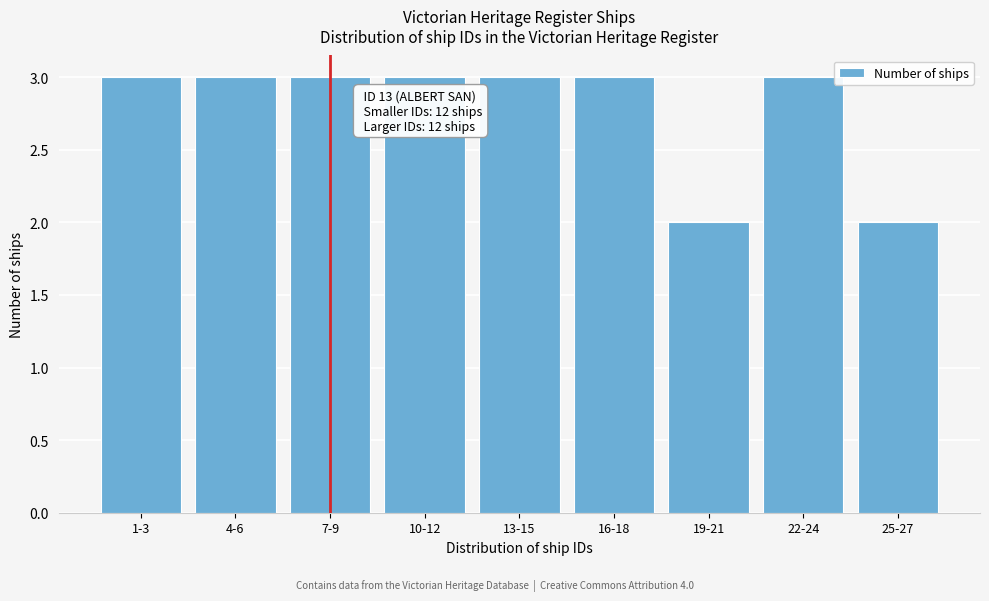

Reading left to right, extract all data points from this chart.

1-3=3	4-6=3	7-9=3	10-12=3	13-15=3	16-18=3	19-21=2	22-24=3	25-27=2